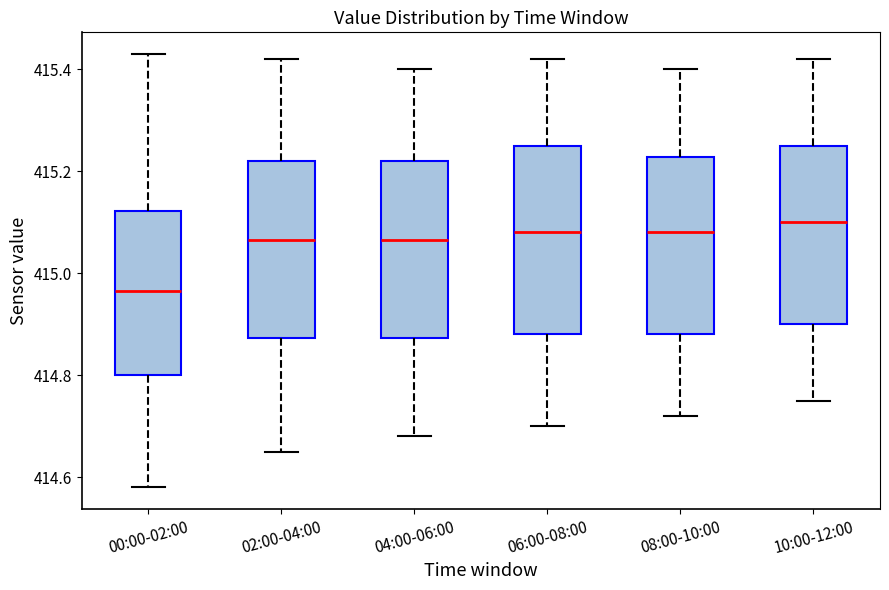

Which box's median line is the highest?

10:00-12:00